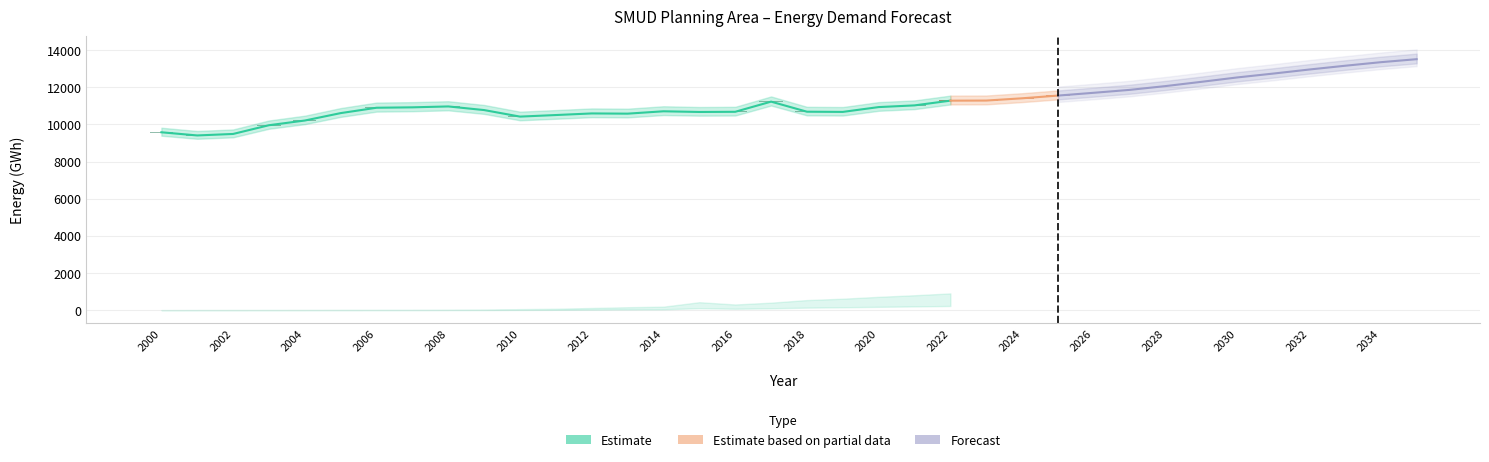

Are the bars horizontal?

No